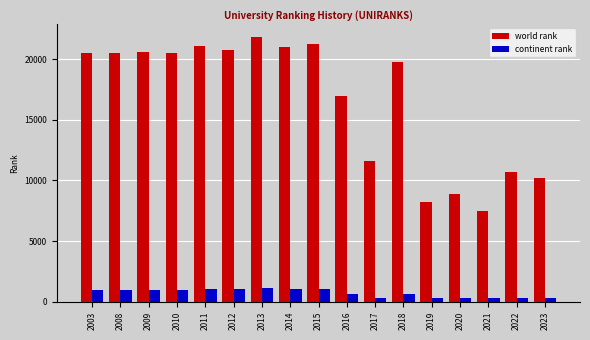

Between 2019 and 2022, which series saw the biggest shift?

world rank